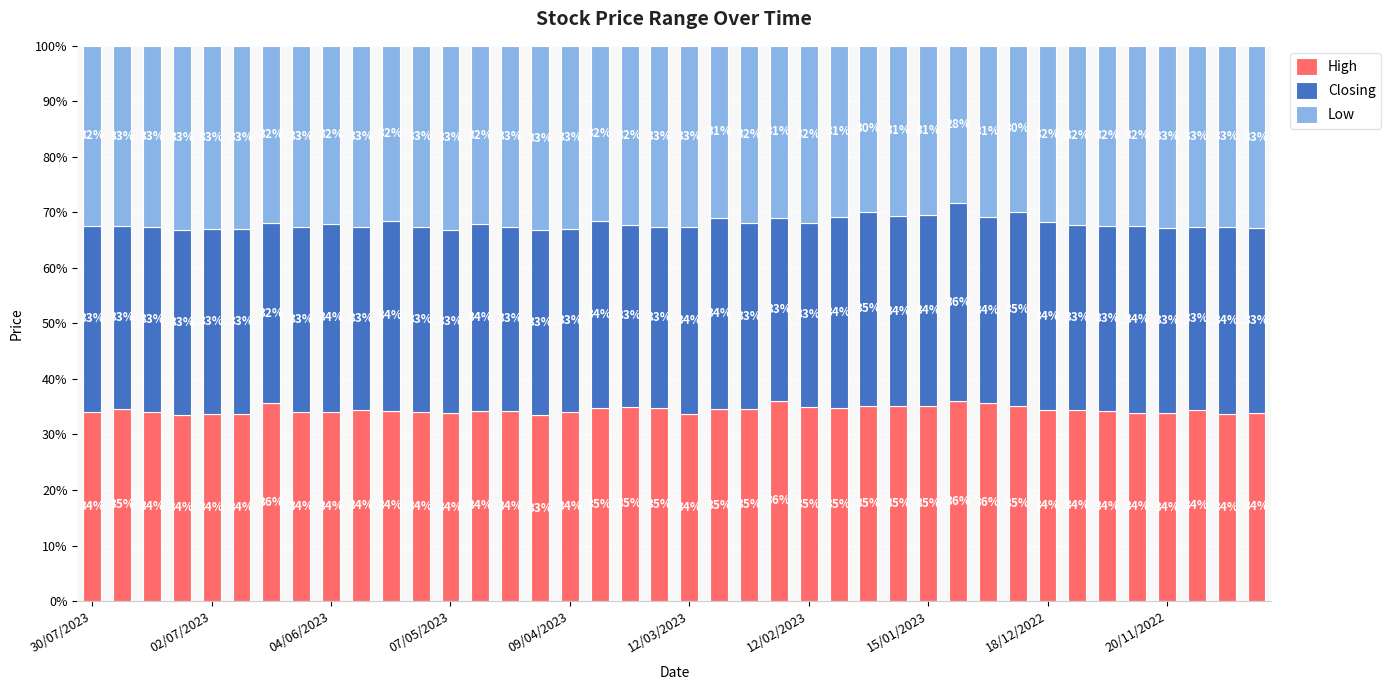

What is the lowest value of the High series?

33.5